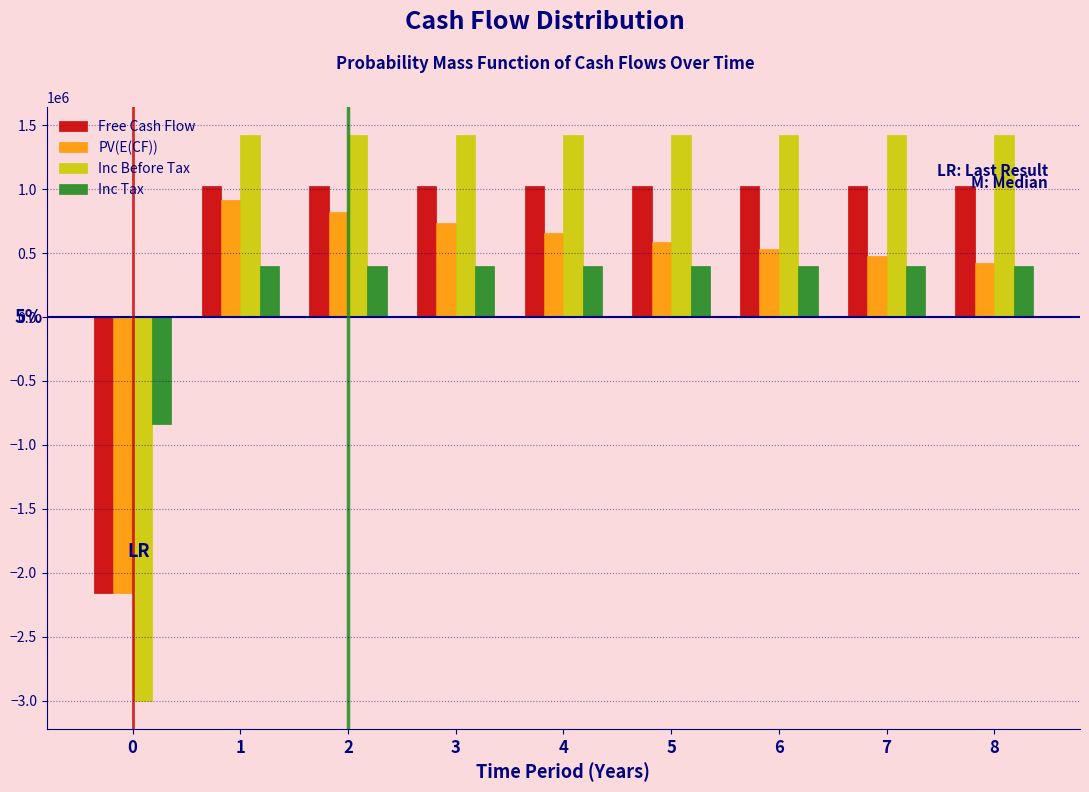

What is the difference between the second highest and minimum values in the Inc Tax series?

1237600.0